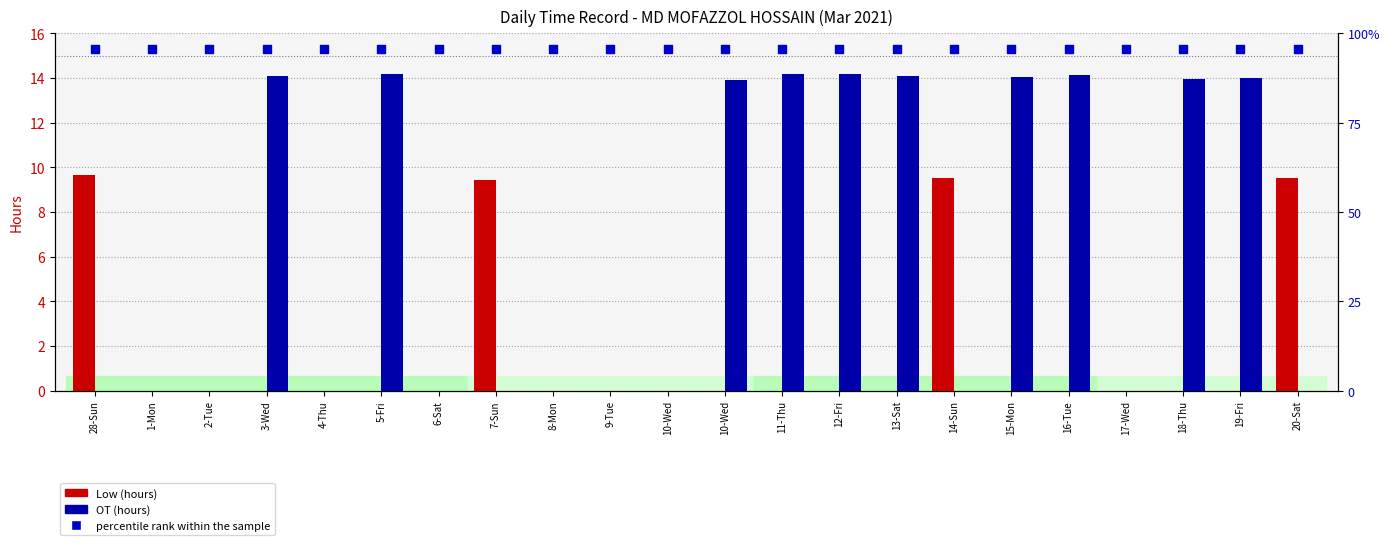

What is the total value across all series at 12-Fri?

29.5